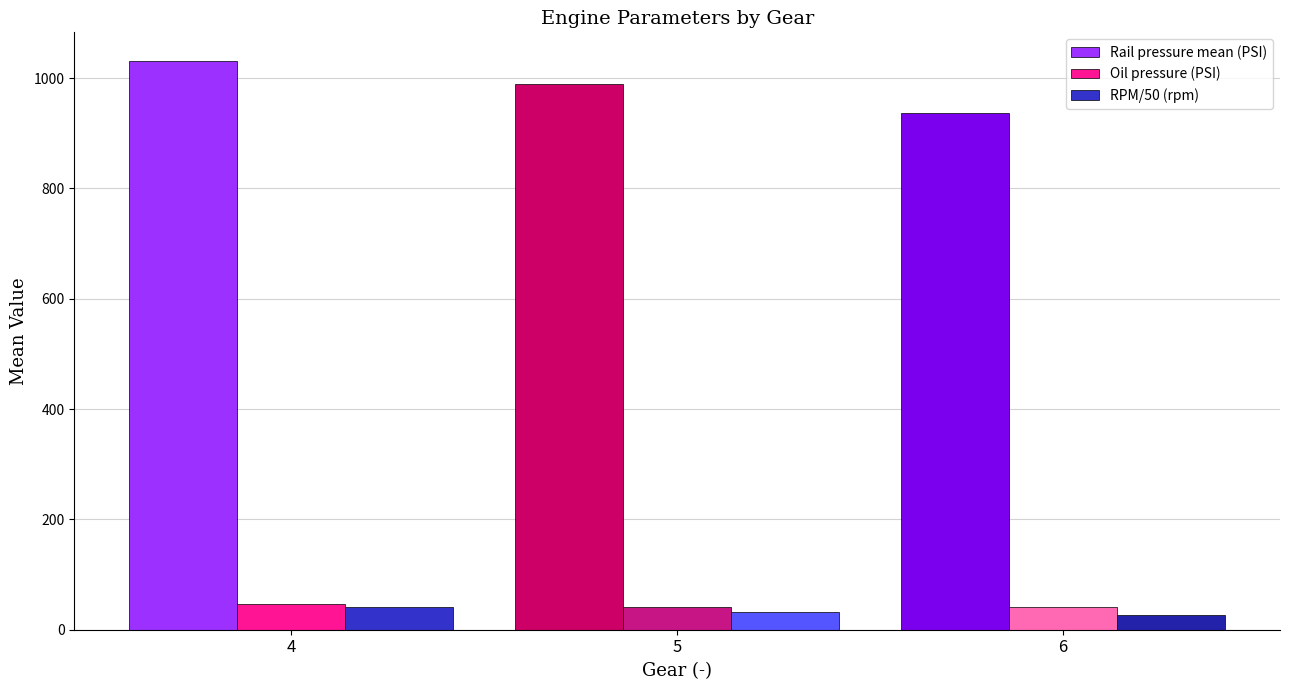

Which series has the largest total across all categories?

Rail pressure mean (PSI)